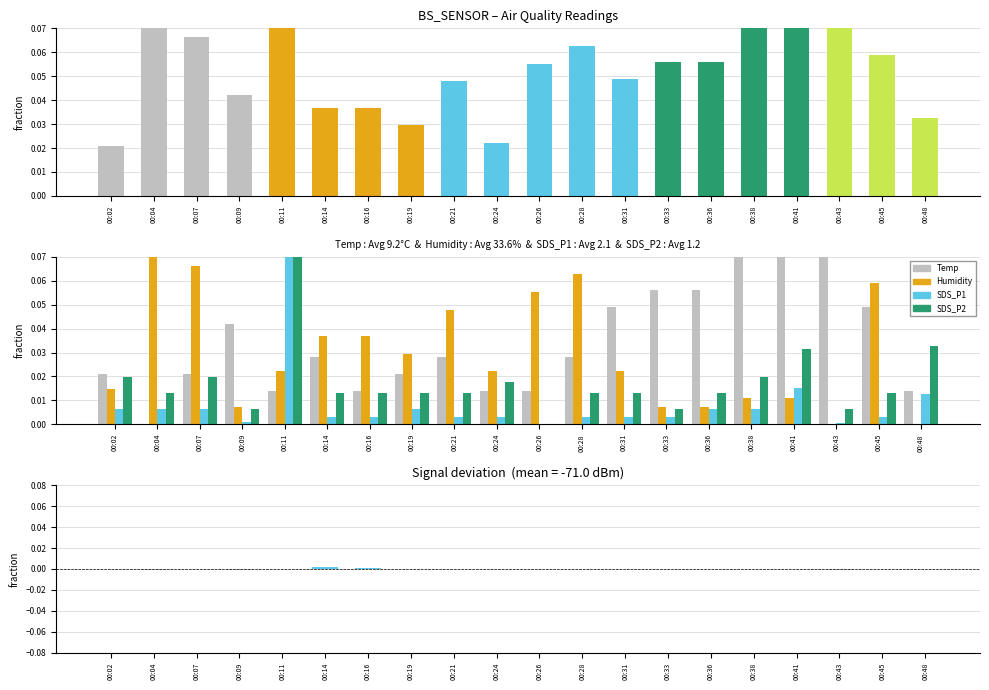

How many groups of bars are there?

20